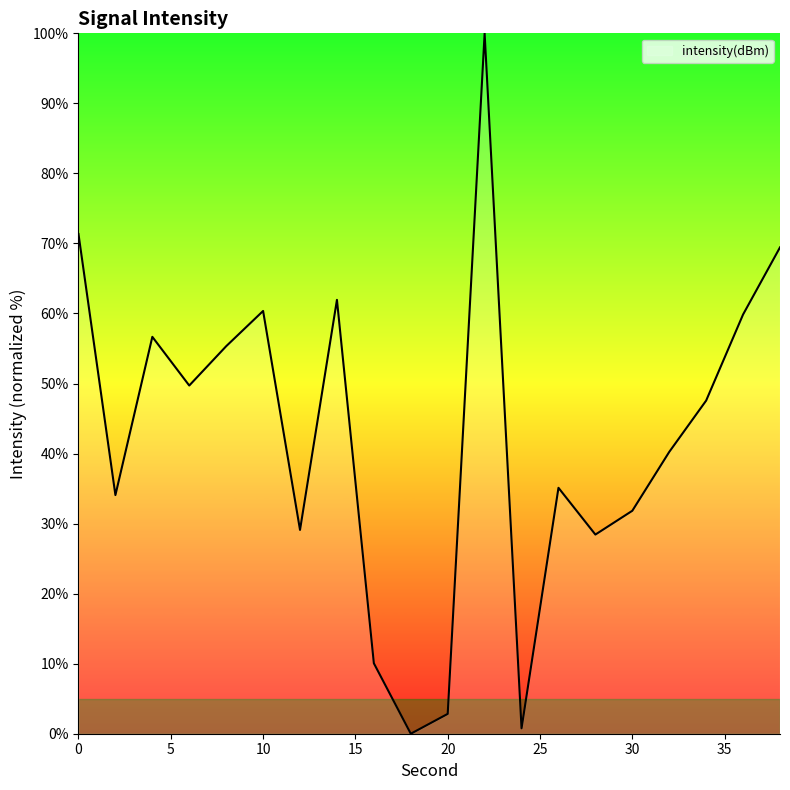

What is the greatest value displayed?

100.0